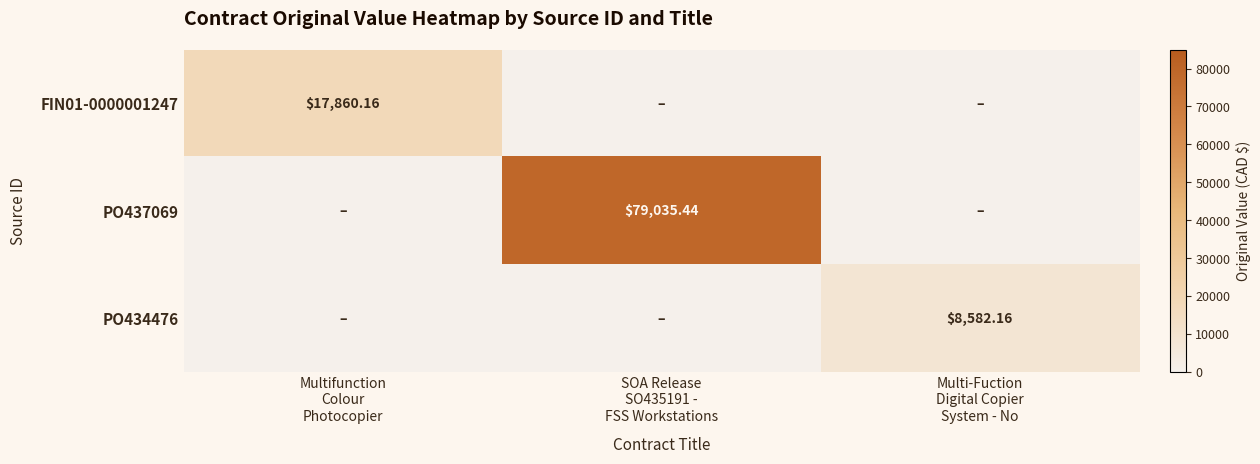

Rank the series by their maximum value, from lowest to highest.

PO434476, FIN01-0000001247, PO437069